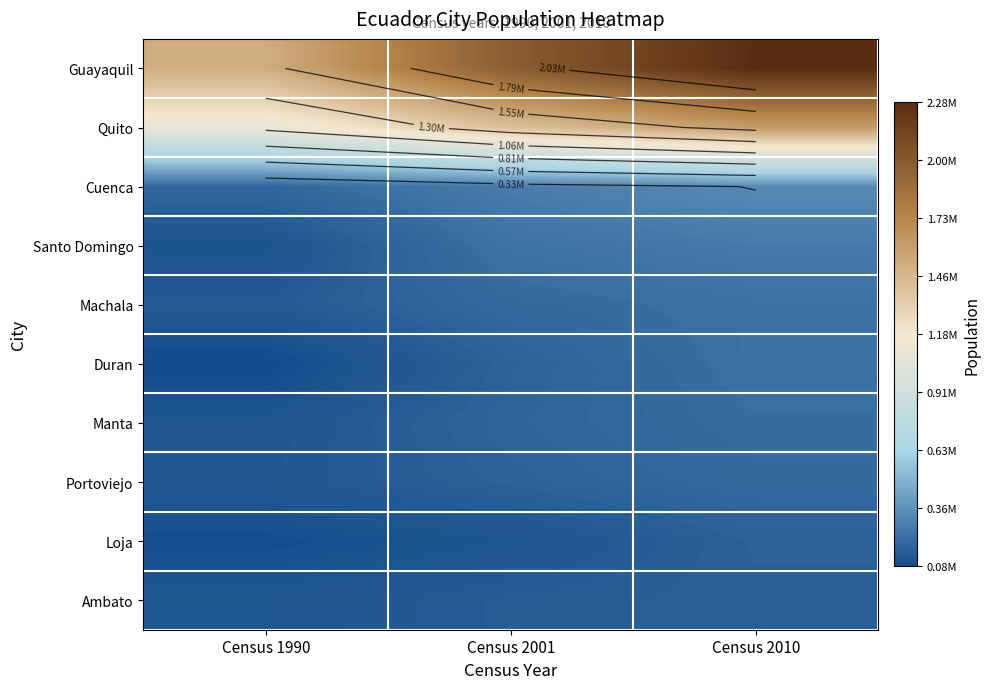

Where is Santo Domingo nearest to the value 192648?

Census 2001